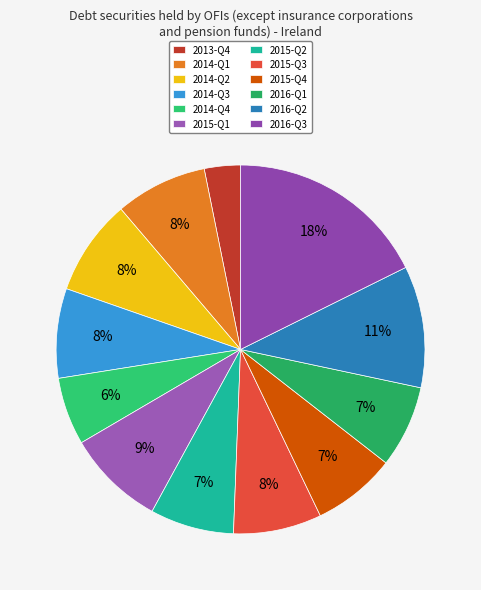

Which category has the smallest portion of the pie?

2013-Q4